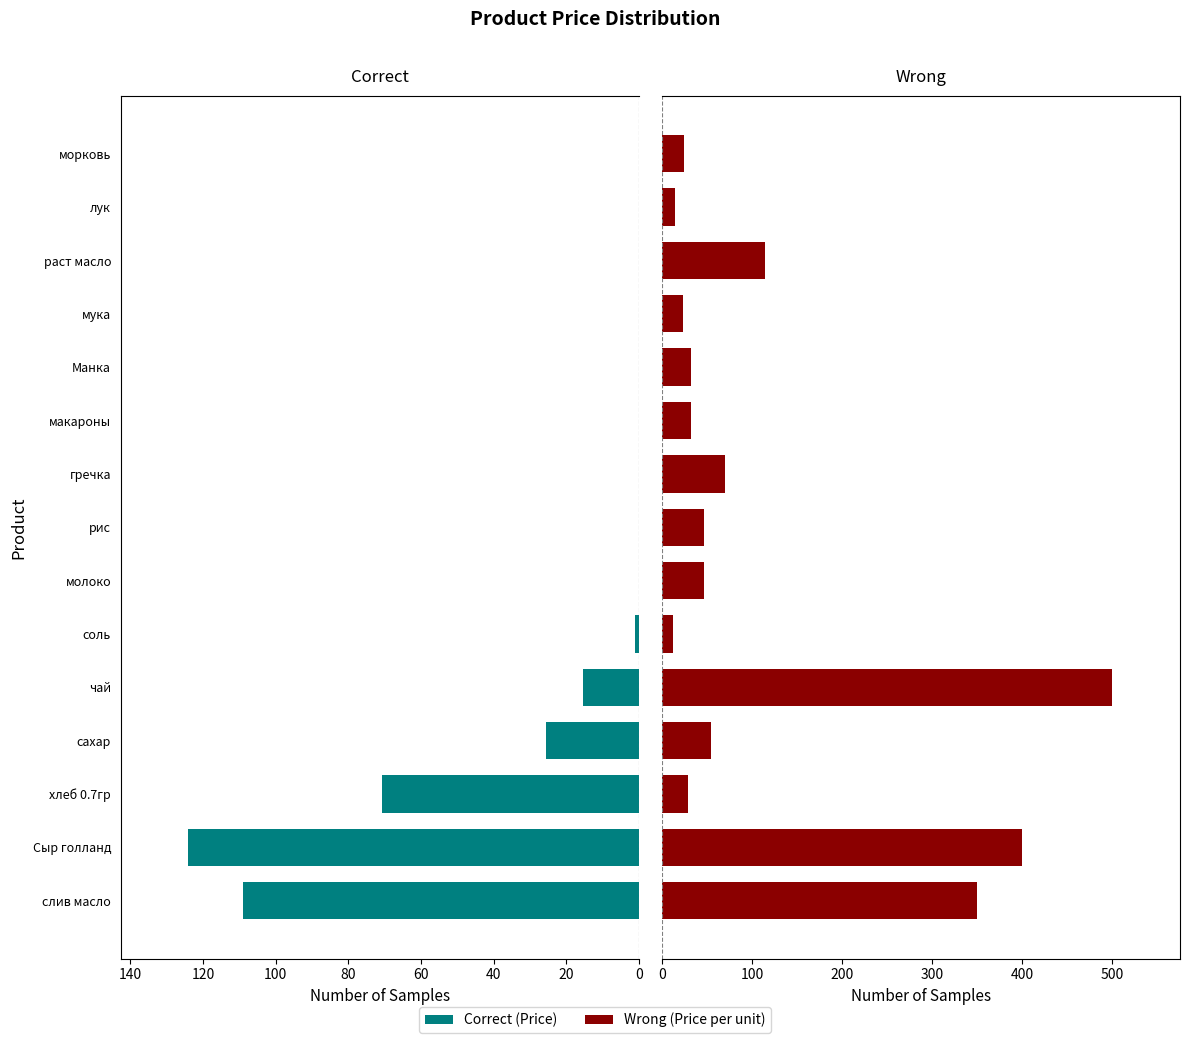

Rank the series by their maximum value, from highest to lowest.

Wrong, Correct